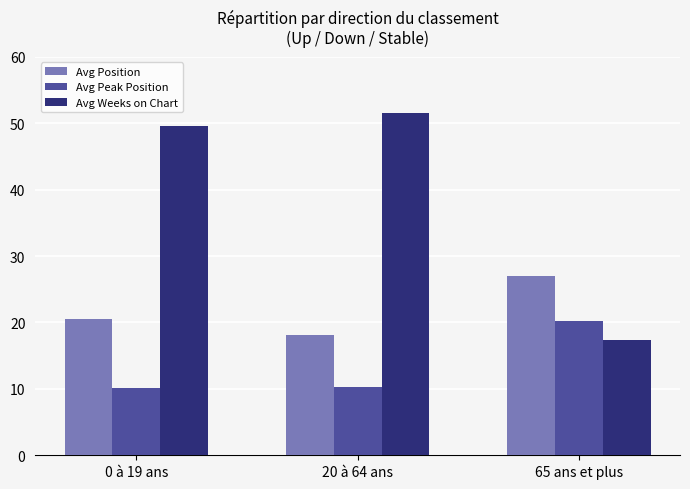

What position from the right is 0 à 19 ans?

3